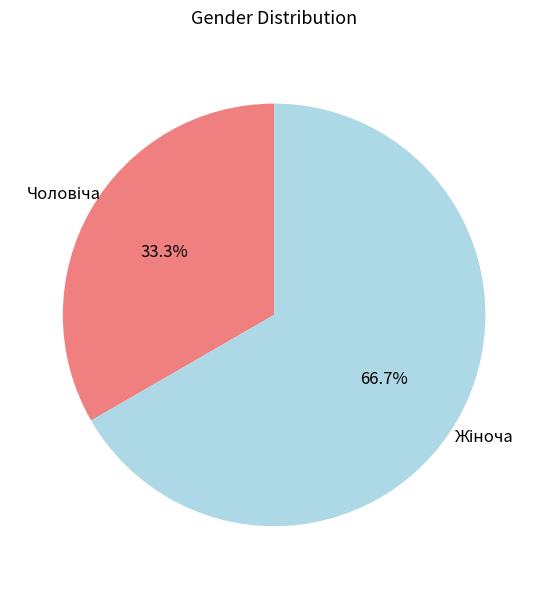

Does any single category account for the majority?

Yes